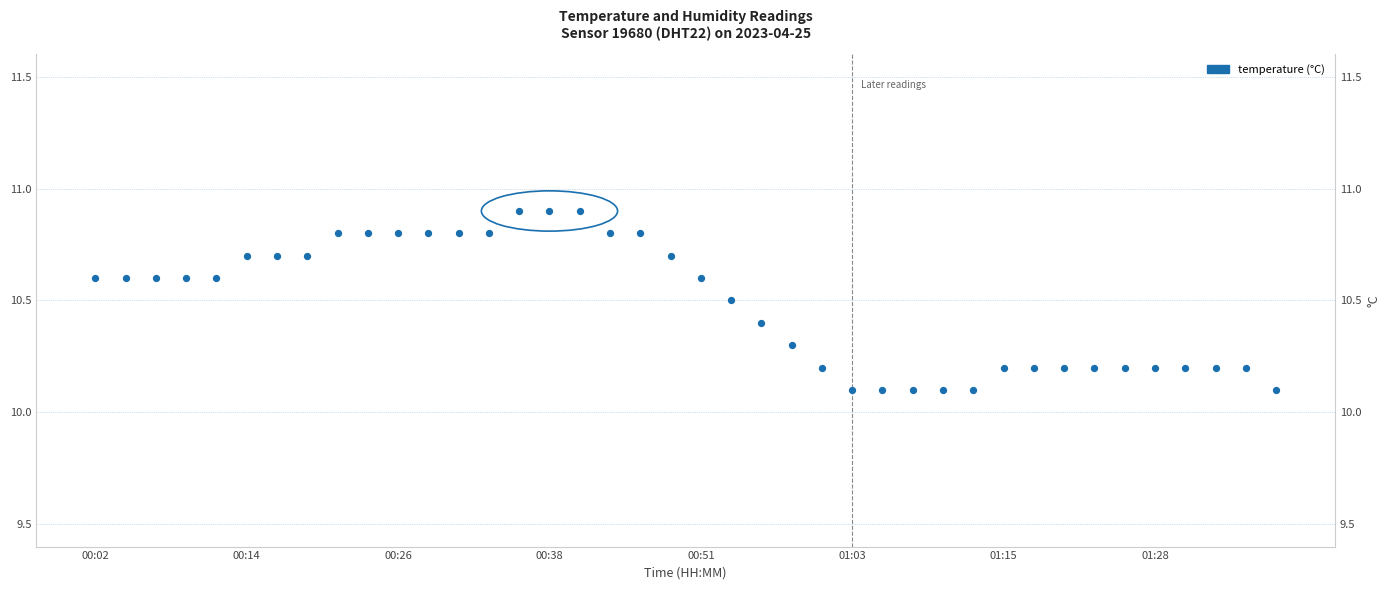

What is the ratio of the value at 11 to the value at 00:26?

1.0